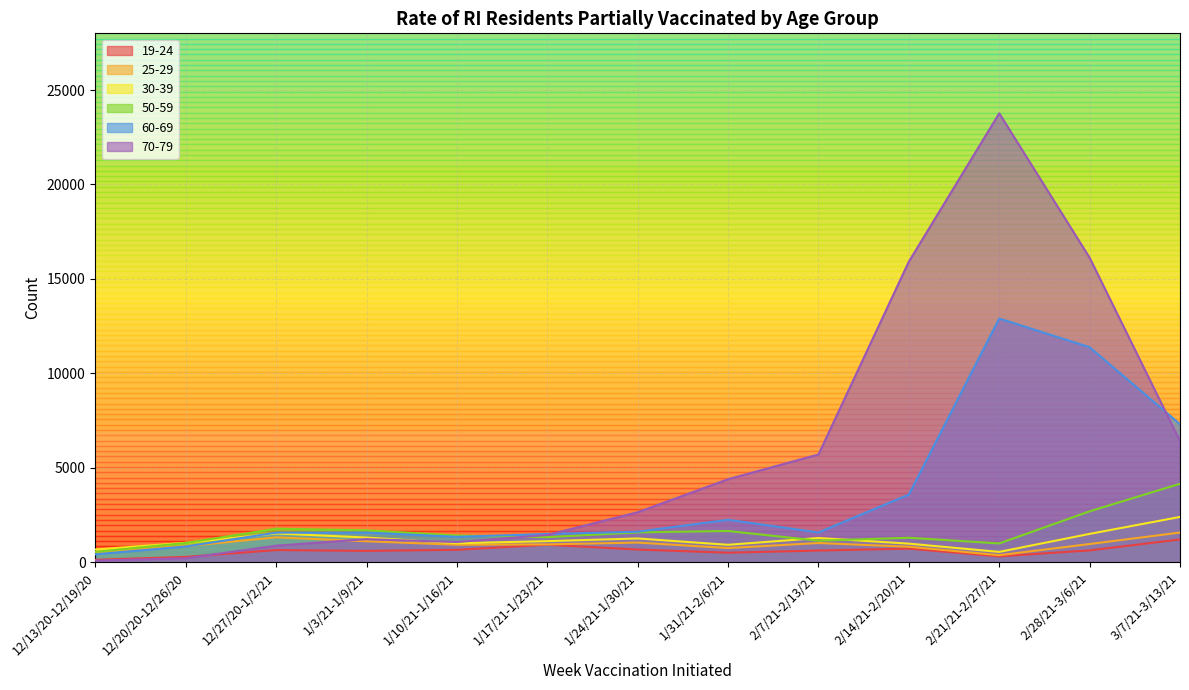

Is it true that 70-79 equals 6416 at 3/7/21-3/13/21?

True